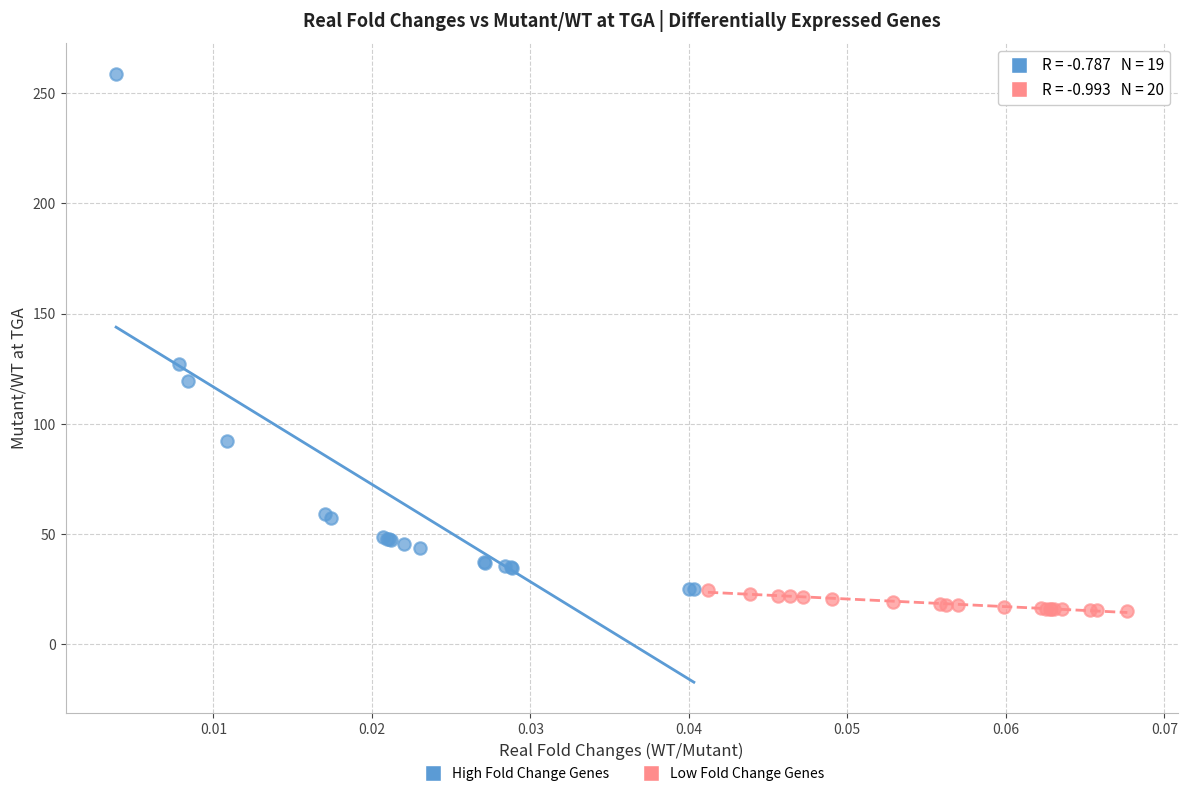

Which series has the widest spread of Y values?

High Fold Change Genes